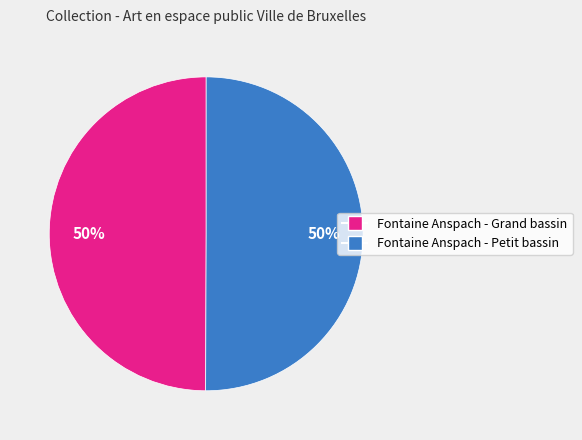

To the nearest percent, what is the average slice percentage?

50%